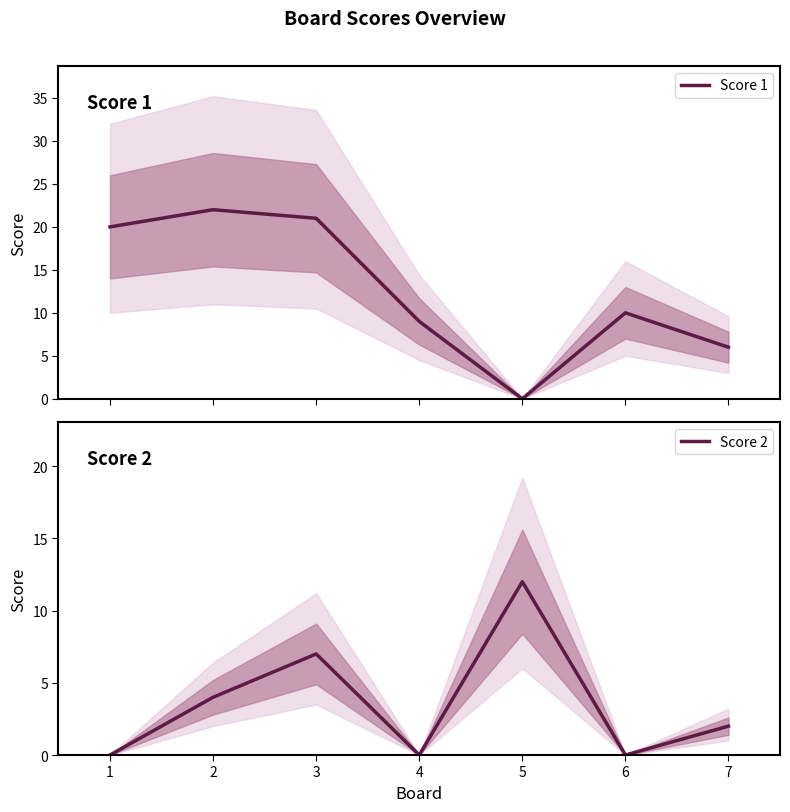

True or false: Score 2 has a value of 1 at 2.

False